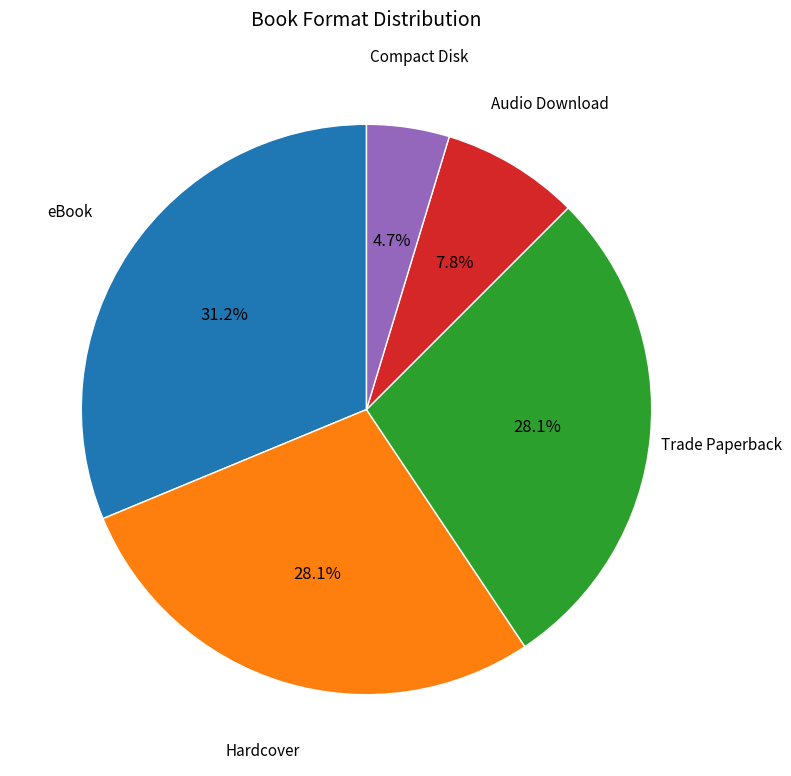

To the nearest percent, what is the average slice percentage?

20%